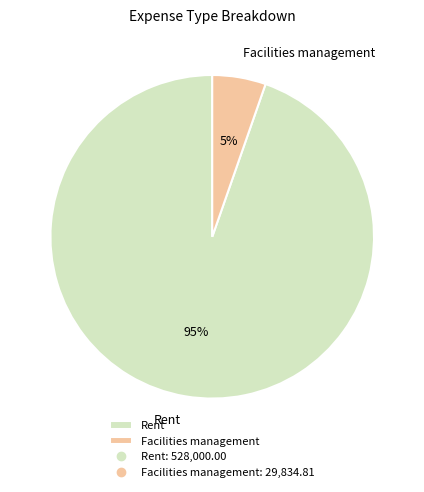

Which category has the smallest portion of the pie?

Facilities management